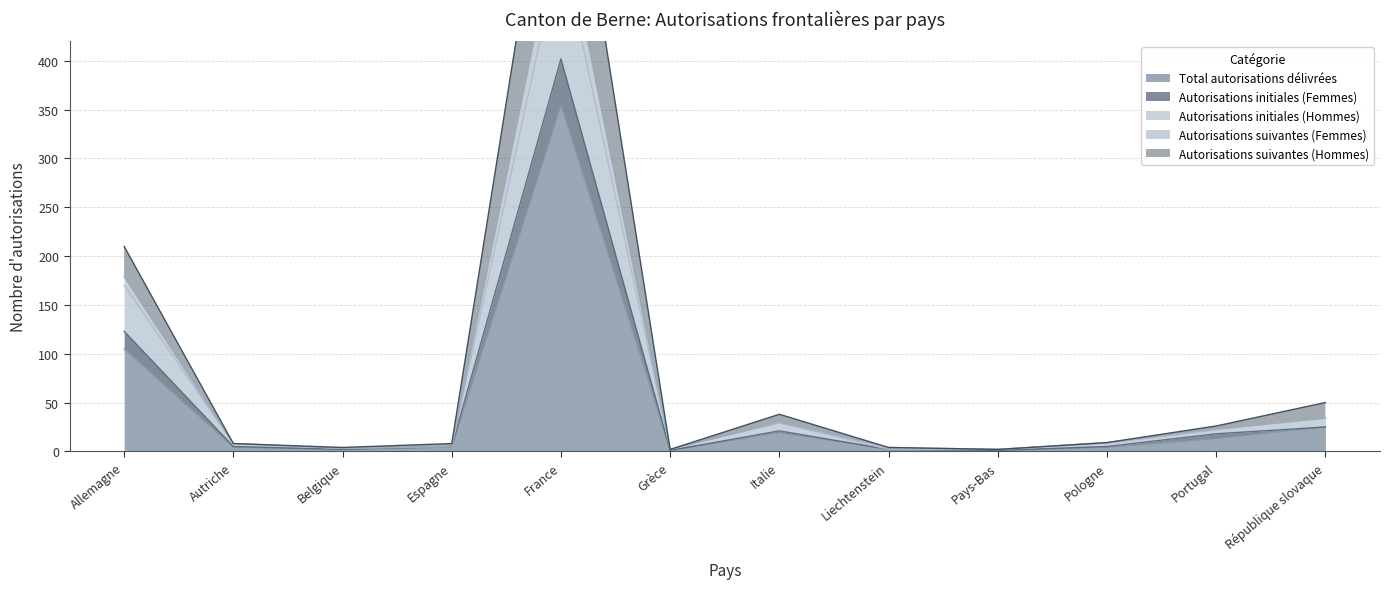

At which category is the sum across all series the highest?

France